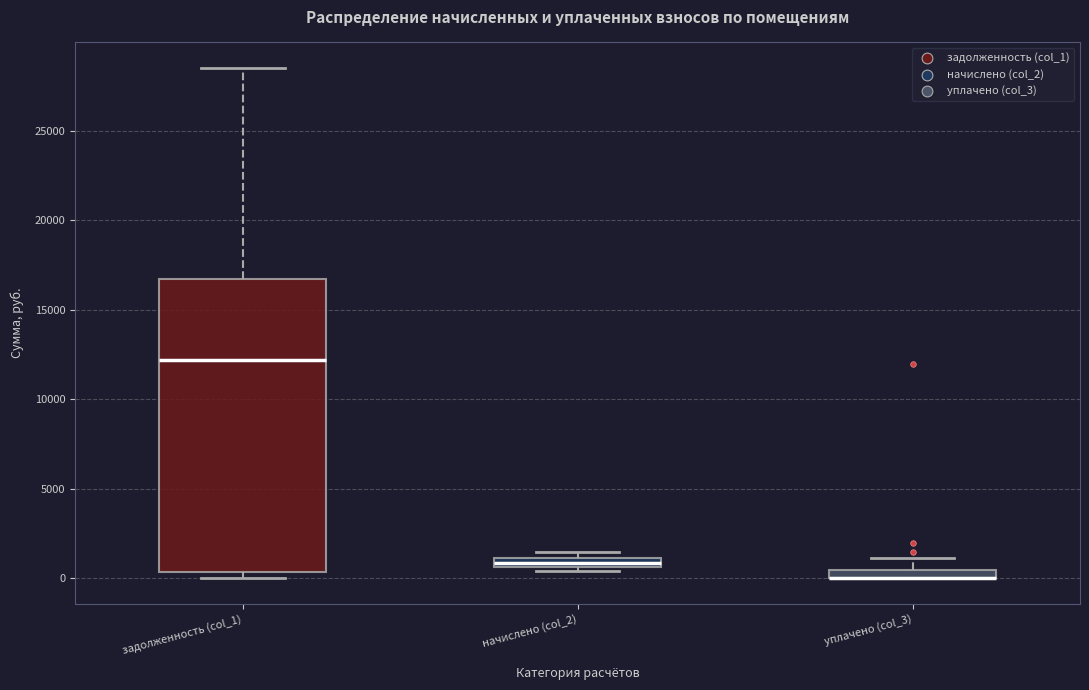

Which box is the tallest, from its lower edge to its upper edge?

задолженность (col_1)